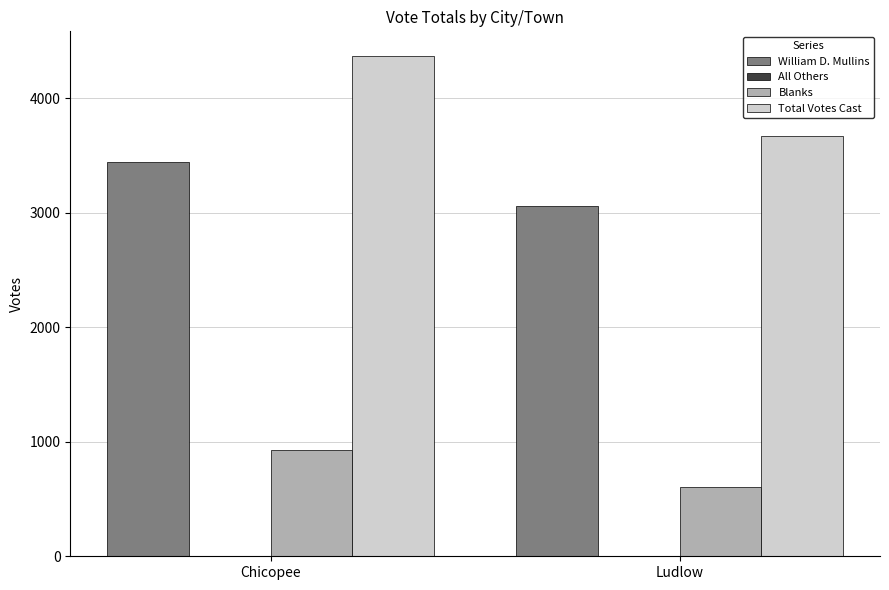

What is the maximum value shown in the chart?

4367